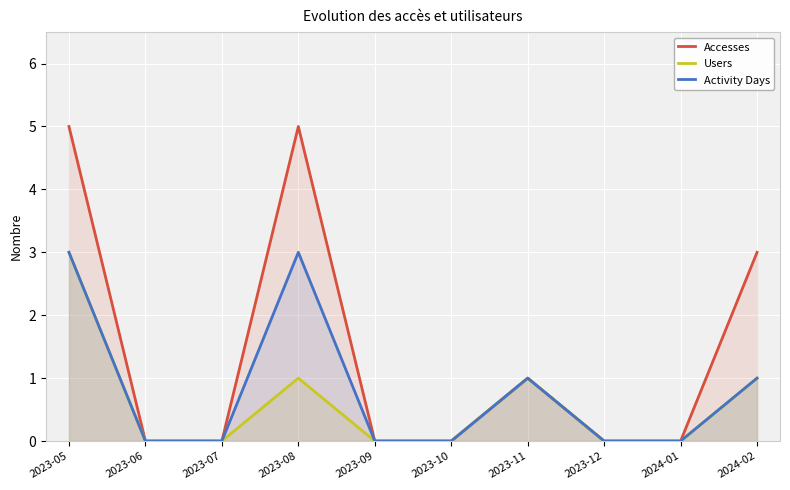

What is the average value of the Activity Days series?

1